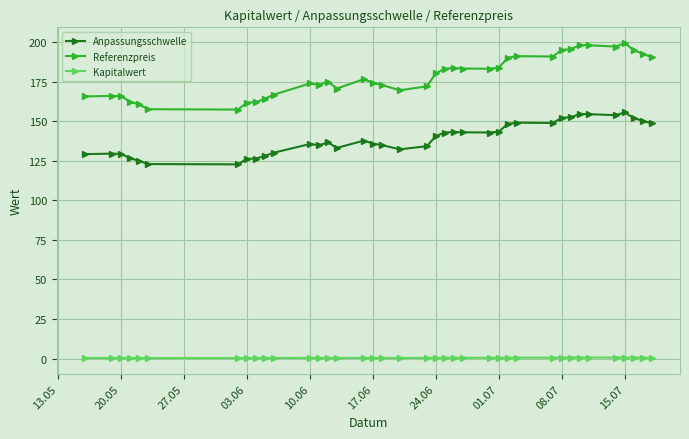

How many categories are shown in the chart?

38